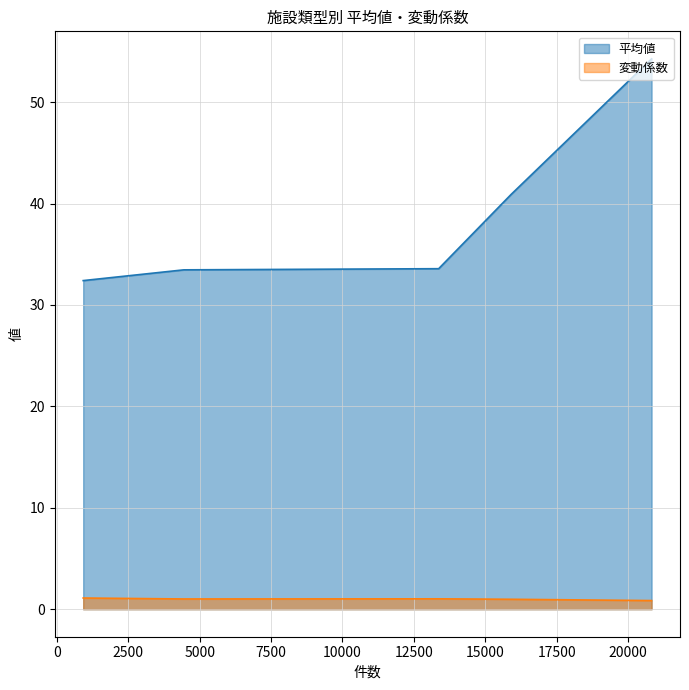

How many lines are shown in the chart?

2